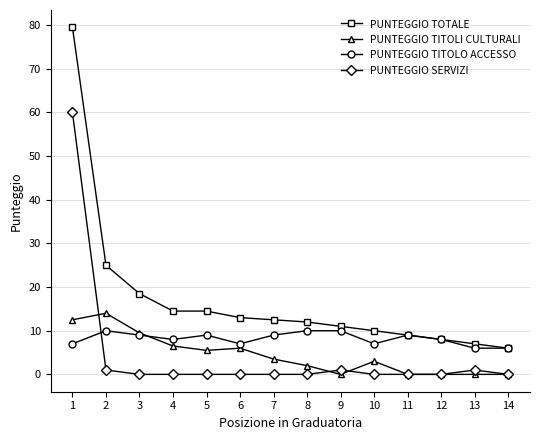

The value of PUNTEGGIO TITOLO ACCESSO at 11 is 13.5. True or false?

False